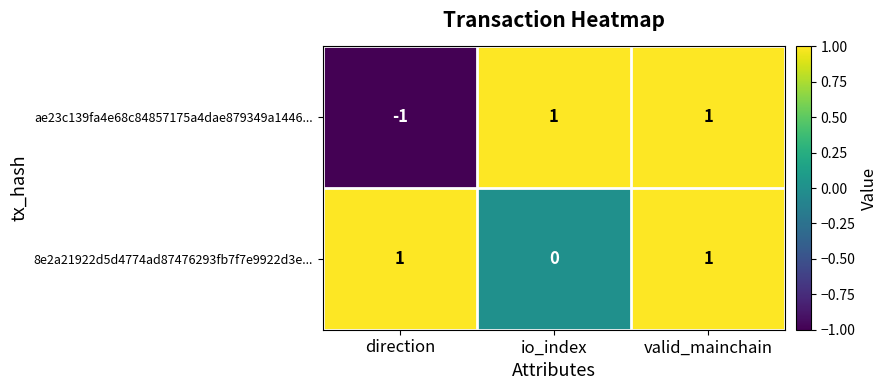

How many ae23c139fa4e68c84857175a4dae879349a1446... values are between -1 and 1?

3